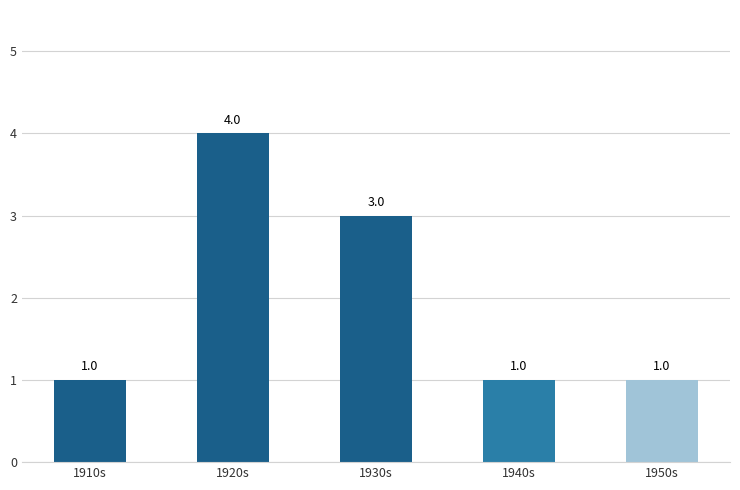

The value at 1910s is 1. True or false?

True